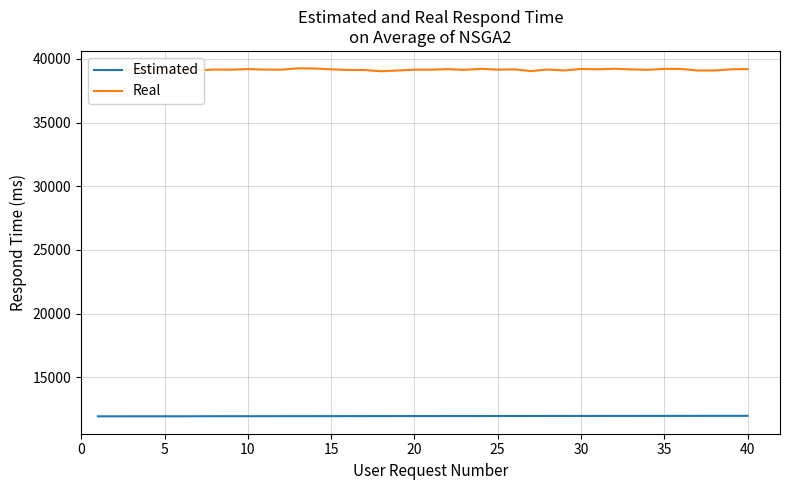

Rank the series by their average value, from lowest to highest.

Estimated, Real